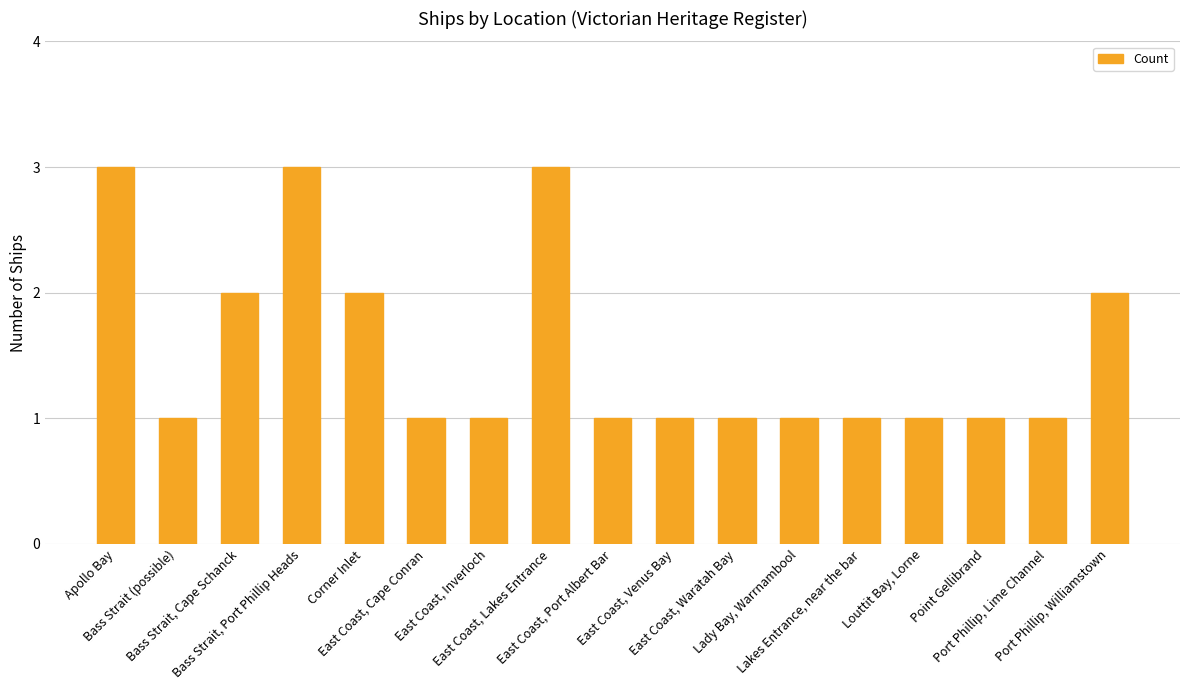

What is the sum of the values at Corner Inlet and Port Phillip, Williamstown?

4